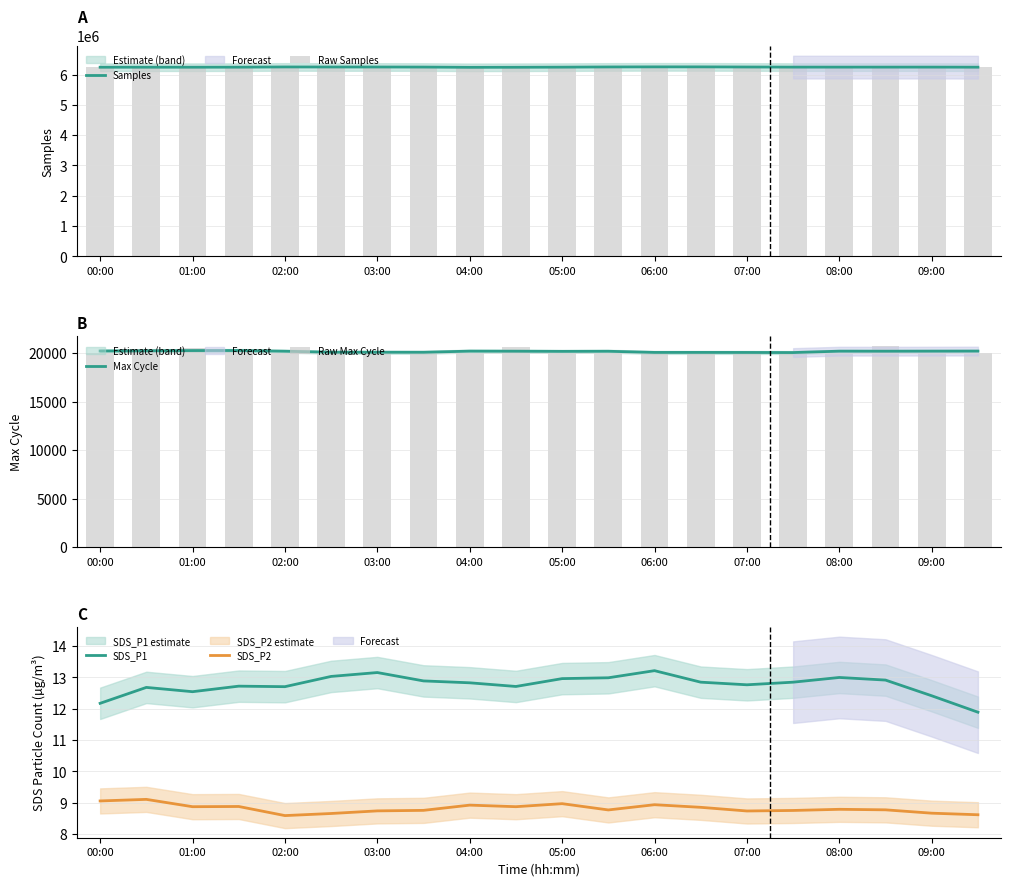

What is the difference between the second highest and second lowest values in the Raw Samples series?

32628.0